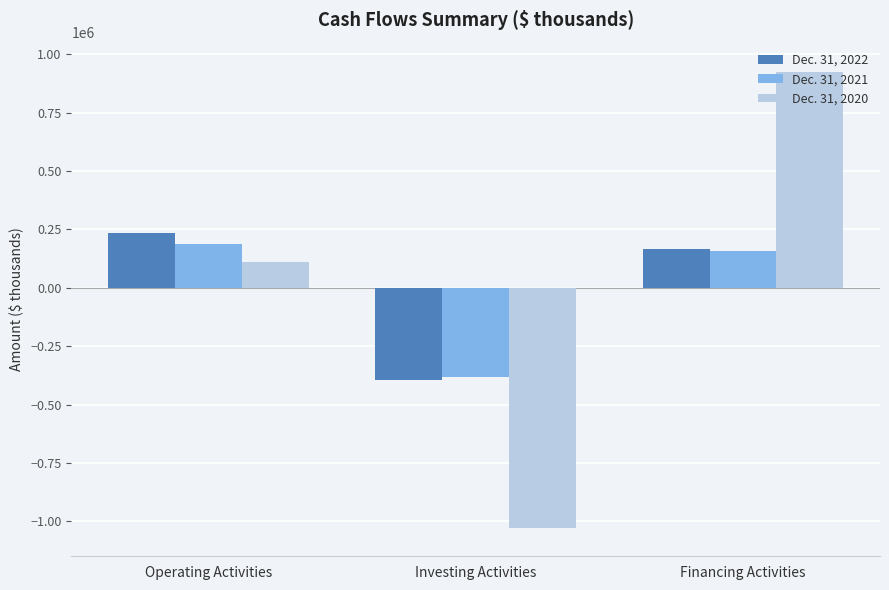

What is the difference between the maximum and minimum values in the Dec. 31, 2022 series?

630331